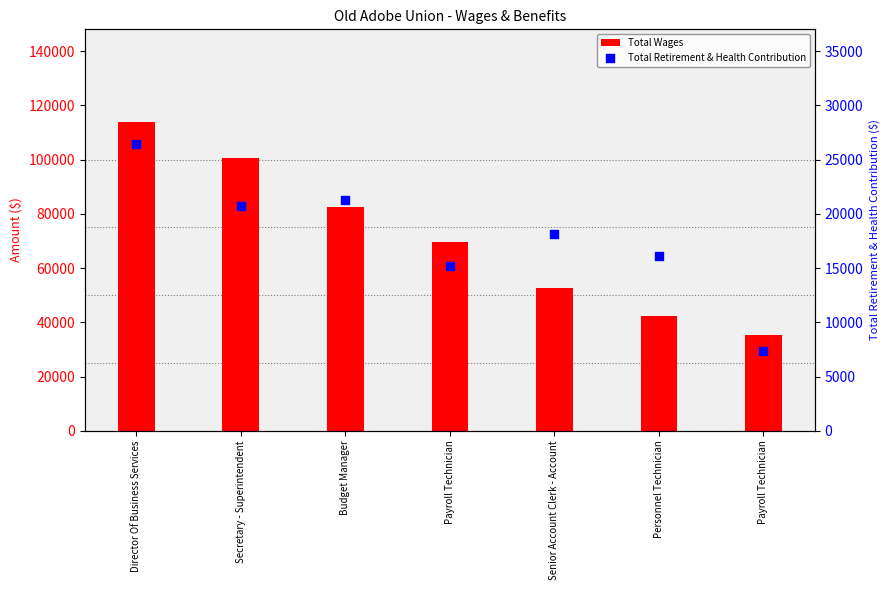

At which category is the sum across all series the highest?

Director Of Business Services